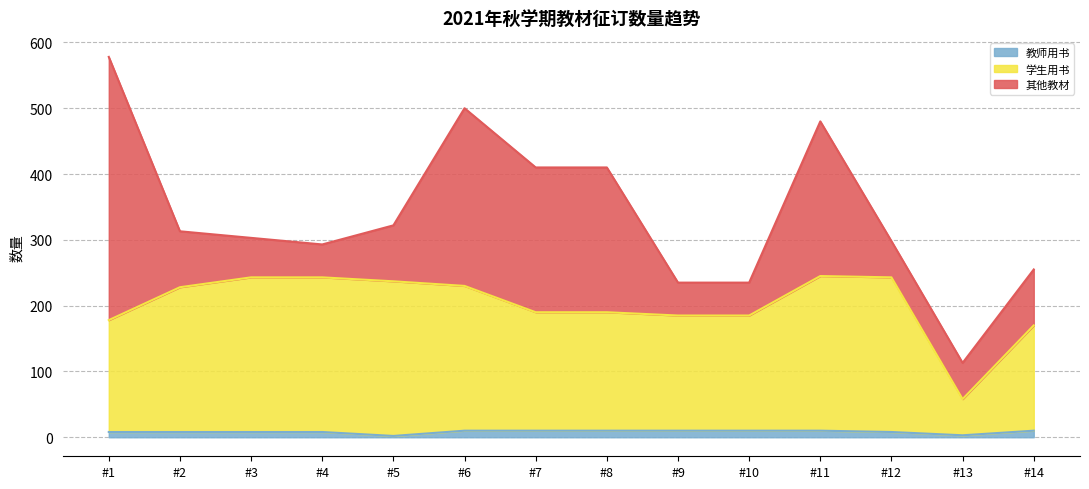

At which category is the sum across all series the highest?

#1